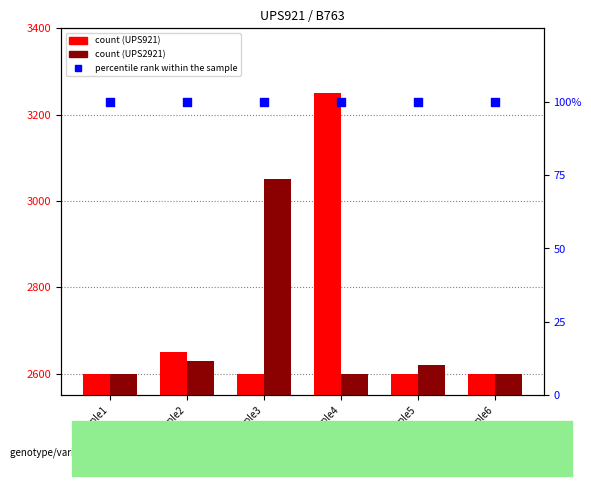

What are all the series names shown in the legend?

UPS921, UPS2921, percentile rank within the sample